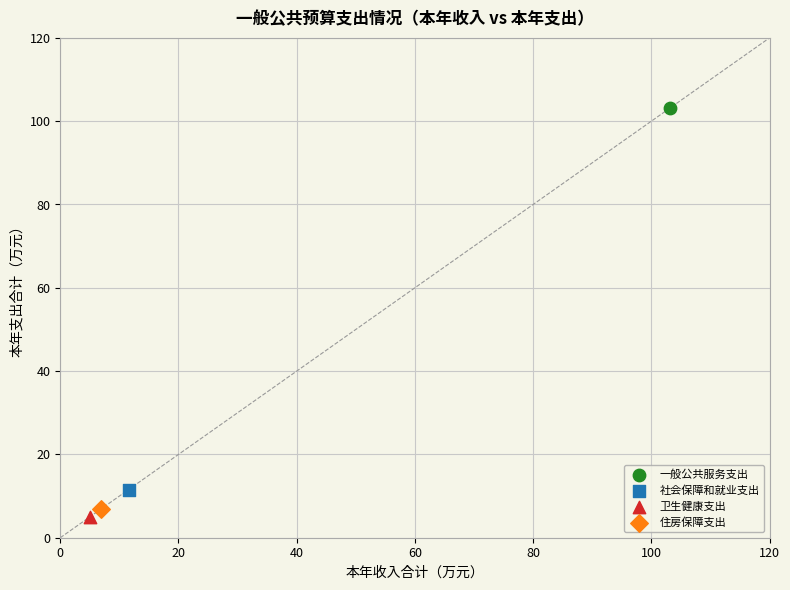

Which series contains the highest Y value?

一般公共服务支出